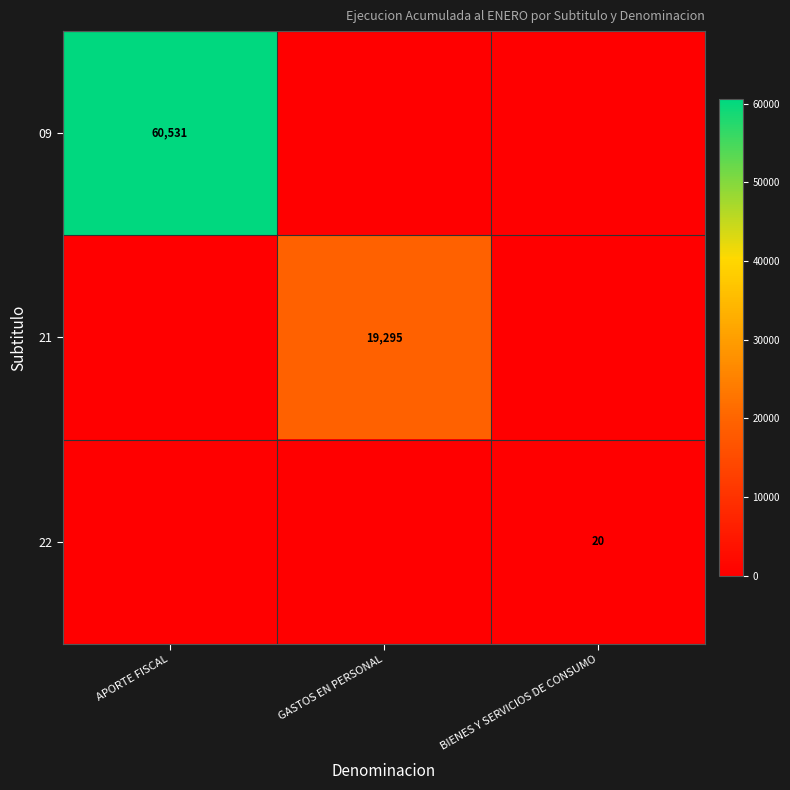

True or false: 09 has a value of 108214 at APORTE FISCAL.

False